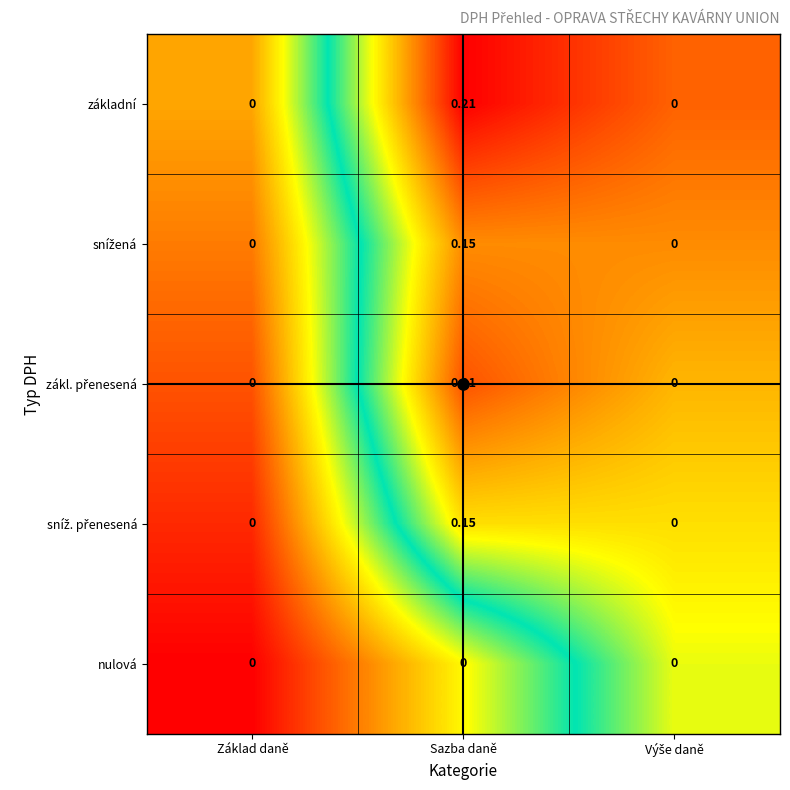

At which category is the sum across all series the highest?

Sazba daně